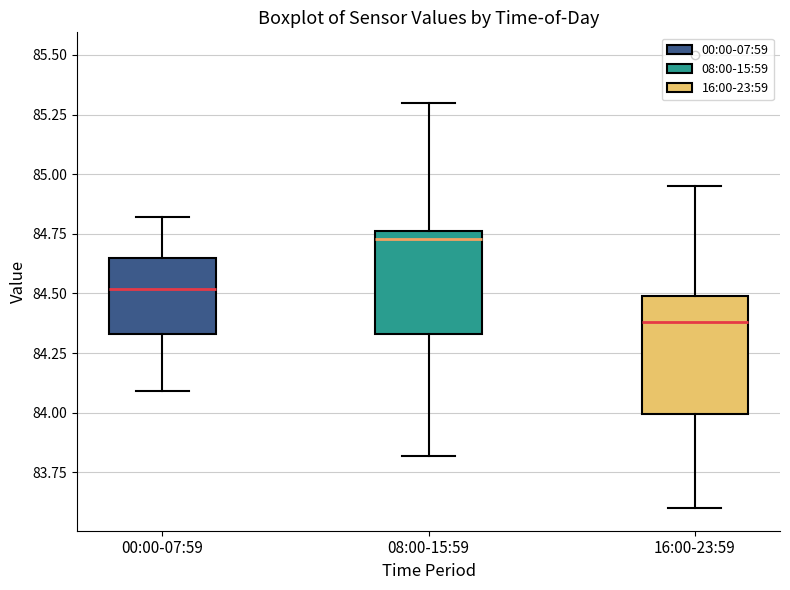

Which box is the tallest, from its lower edge to its upper edge?

16:00-23:59